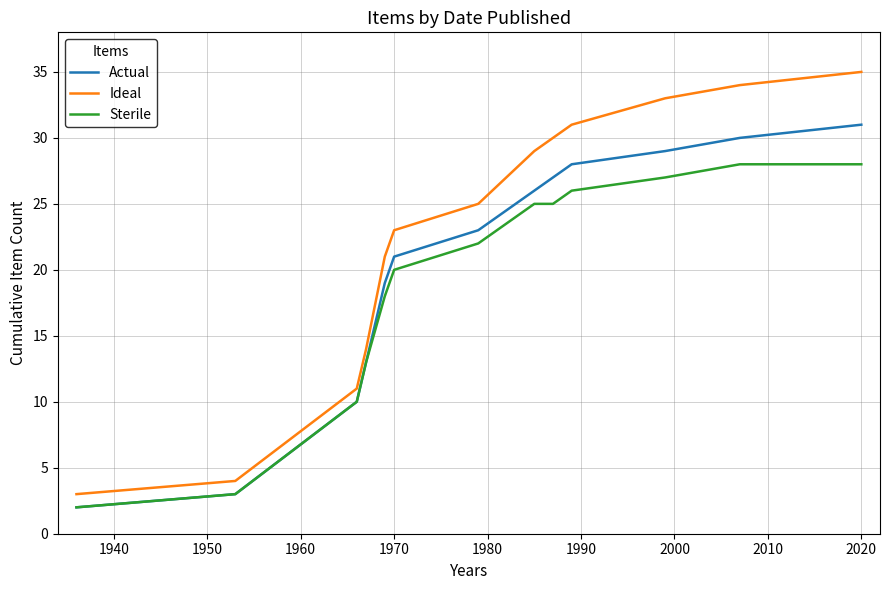

True or false: Ideal and Actual intersect in this chart.

False